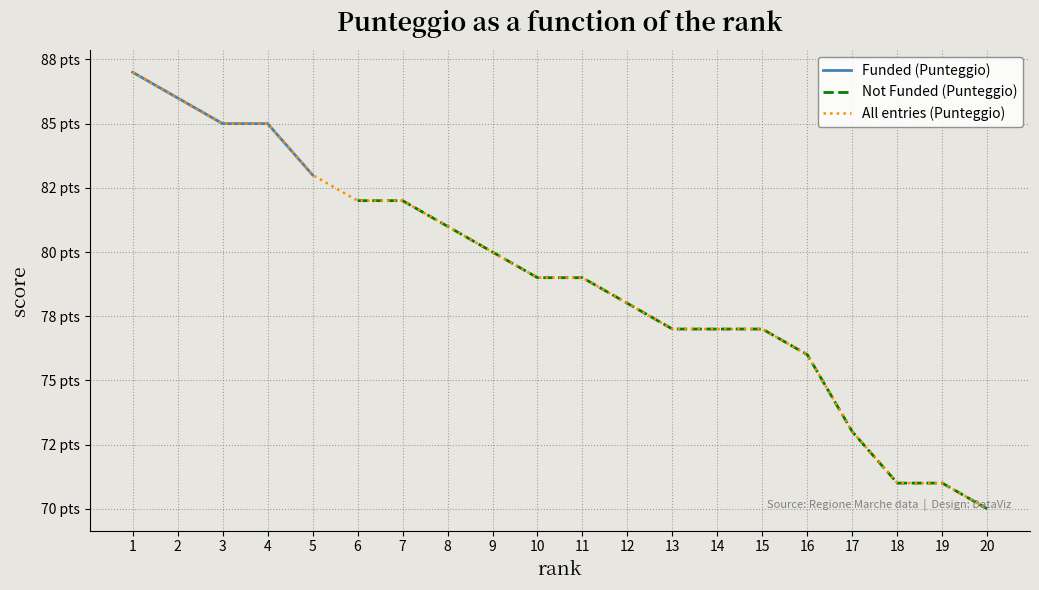

Reading right to left, what are all the values shown in this chart?

5=83	4=85	3=85	2=86	1=87